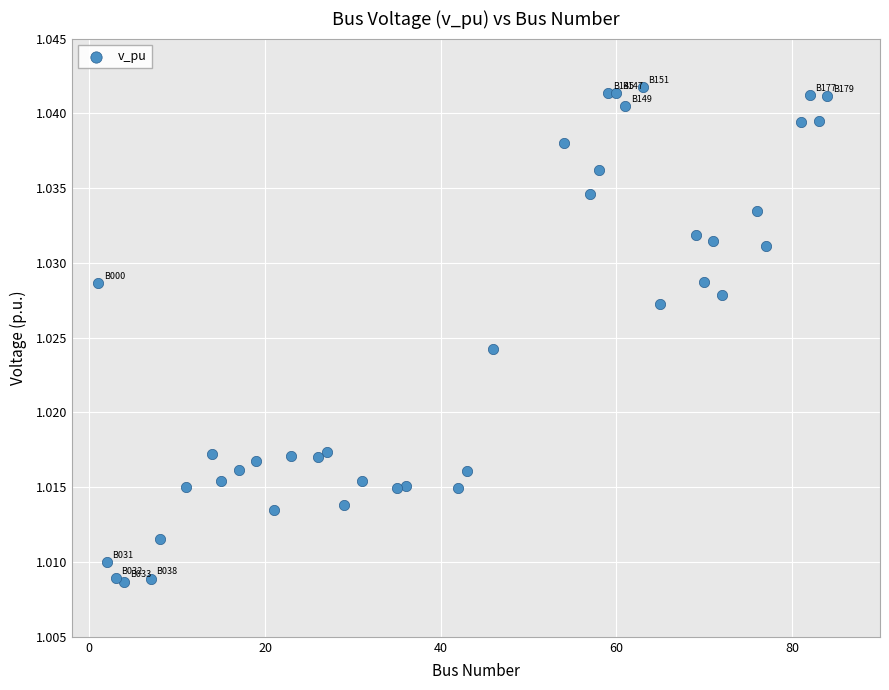

What is the range of X values (max minus min)?

83.0